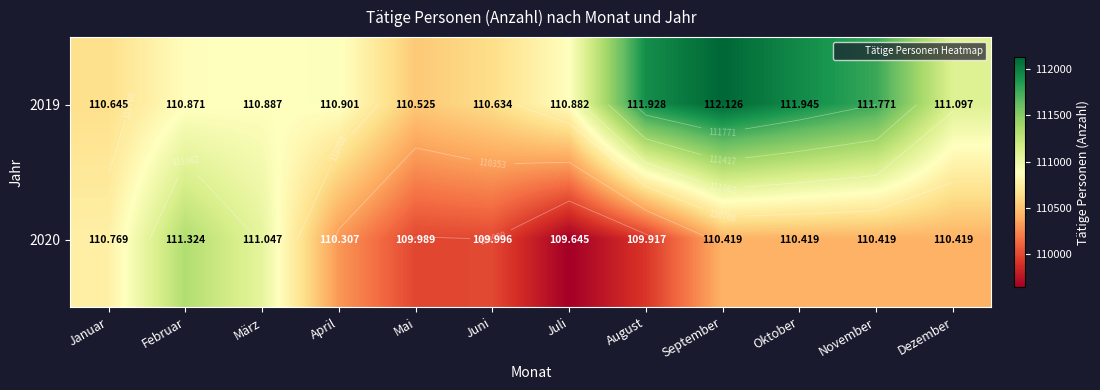

What is the difference between the second highest and minimum values in the 2019 series?

1420